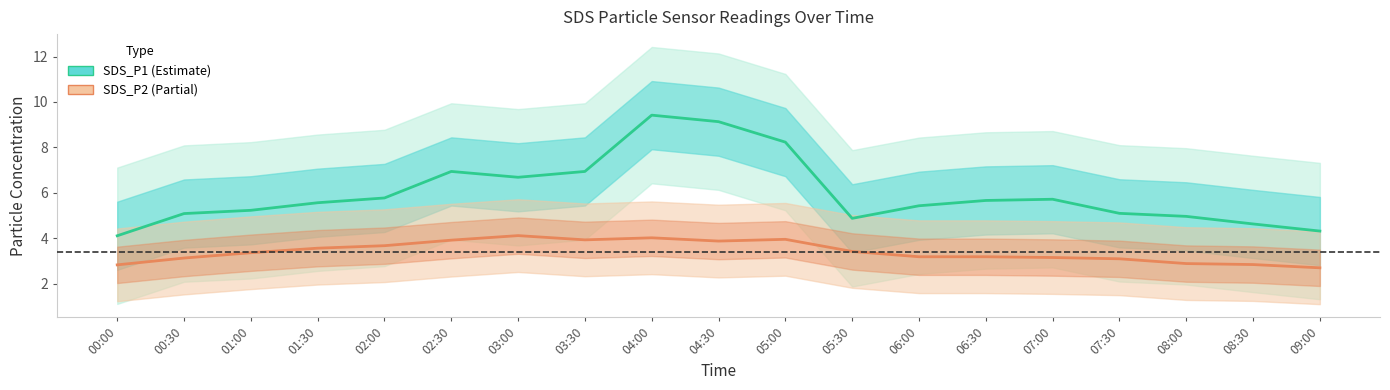

Where is the first local minimum for SDS_P1?

03:00